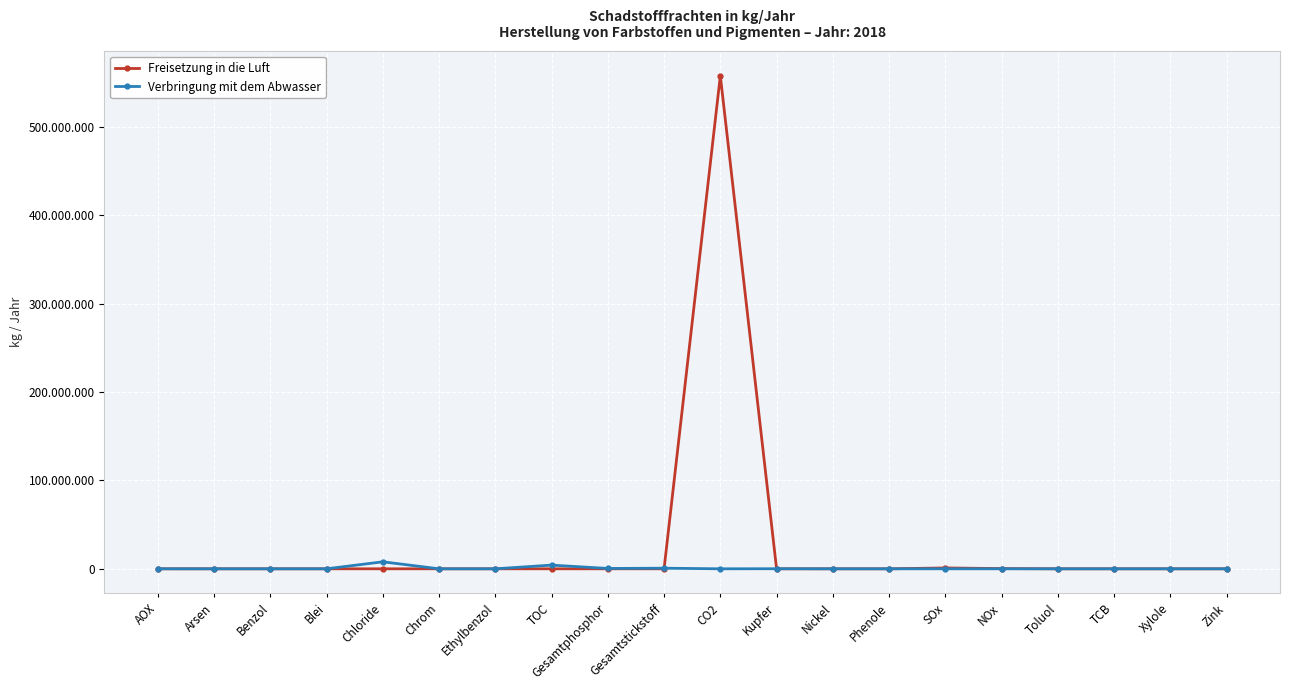

What is the average value of the Freisetzung in die Luft series?

27960650